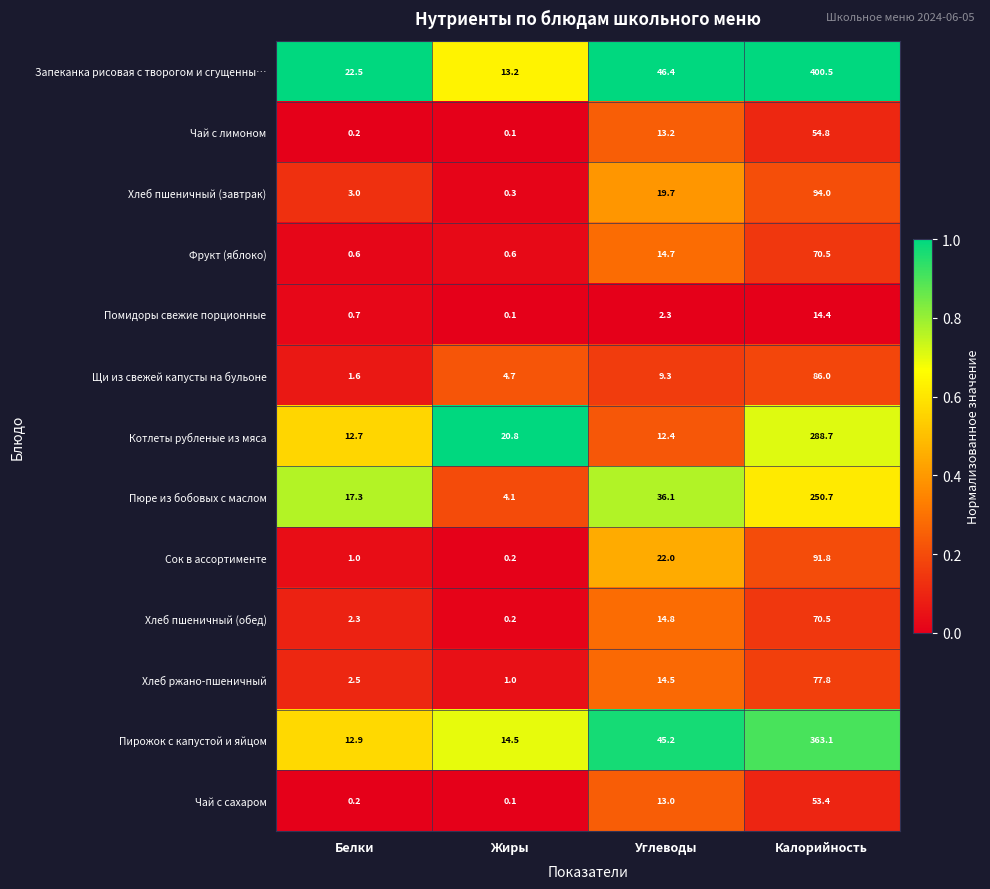

Read the Хлеб ржано-пшеничный value at Жиры.

1.0